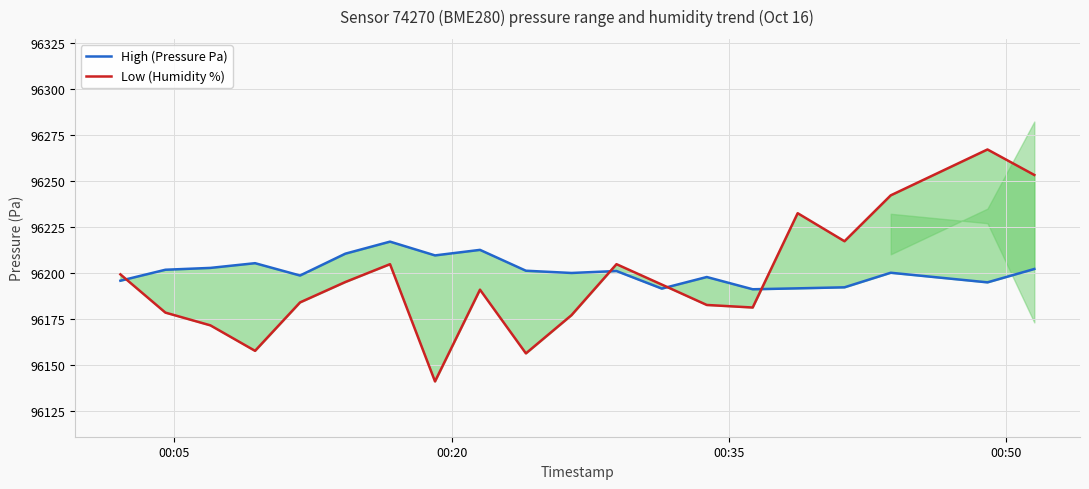

In High (Pressure Pa), how many points are lower than both neighbors (excluding endpoints)?

6